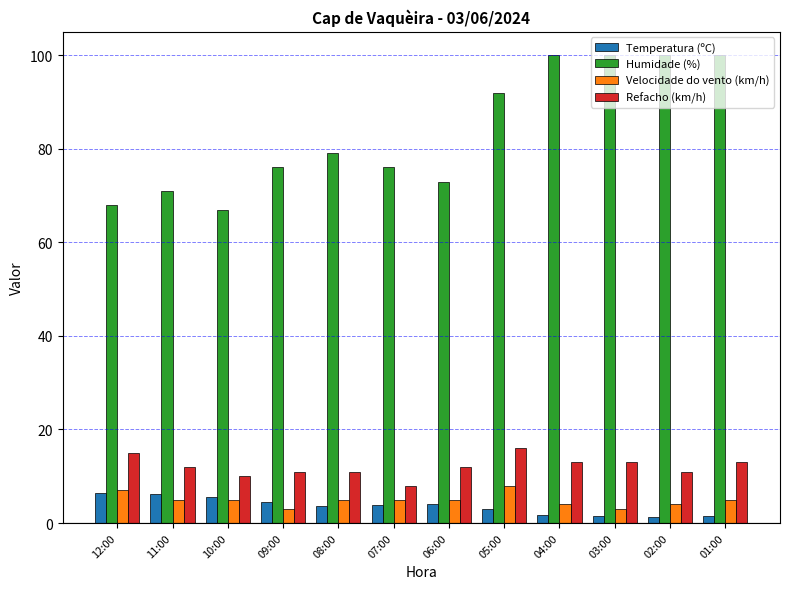

What position from the left is 08:00?

5